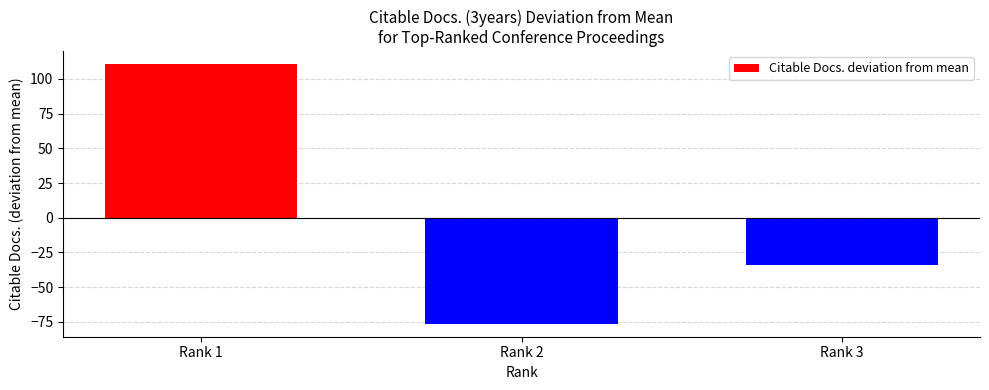

Which label corresponds to the largest value in the chart?

Rank 1